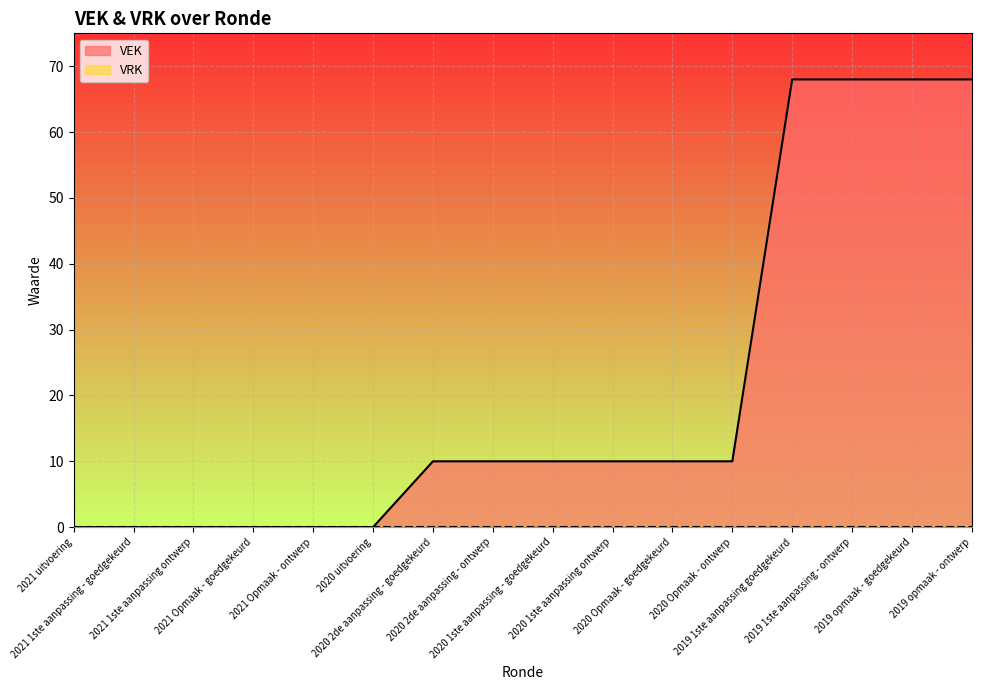

Between 2020 uitvoering and 2020 2de aanpassing - goedgekeurd, which is larger?

2020 2de aanpassing - goedgekeurd